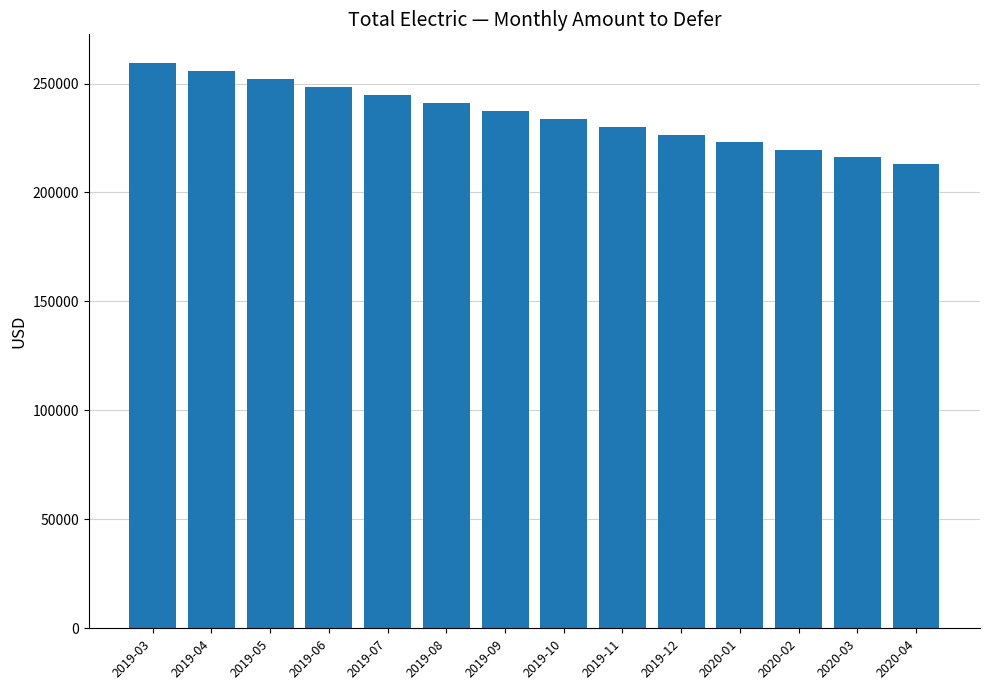

What is the change in value from 2019-07 to 2019-10?

-11106.5